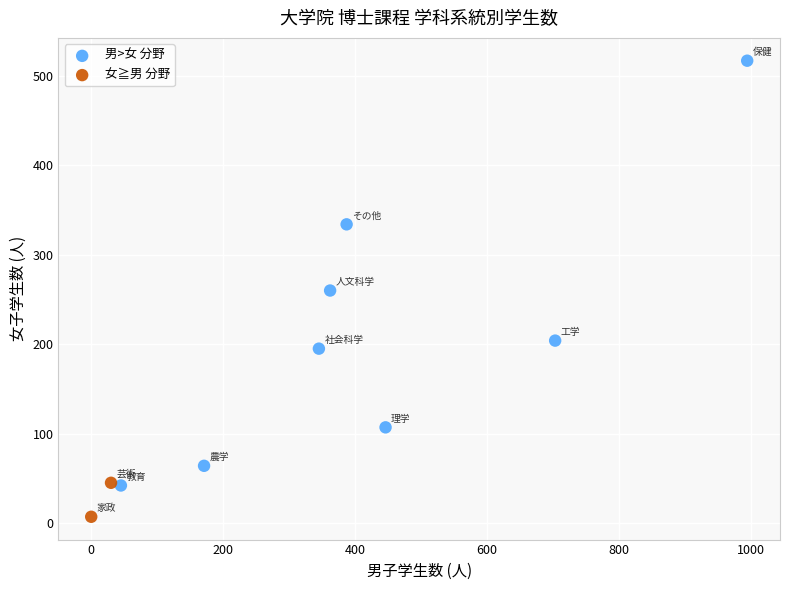

What are all the series names shown in the legend?

男>女 分野, 女≧男 分野